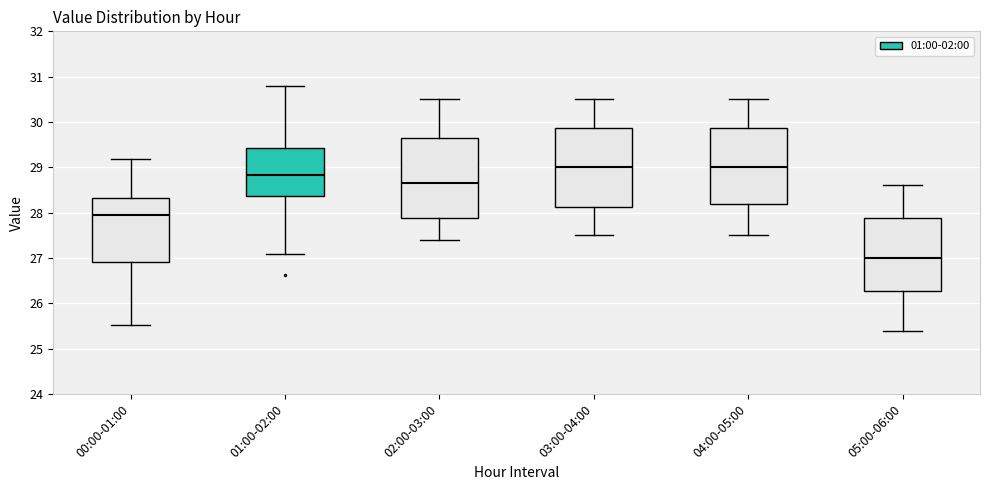

Reading left to right, read every box against the y-axis: the position of its median line, the range the box covers, and the ends of its whiskers. The values are not printed on the chart, so give them approximately, as read against the axis.

00:00-01:00: median 28.0, box 26.9 to 28.3, whiskers 25.5 to 29.2
01:00-02:00: median 28.8, box 28.4 to 29.4, whiskers 27.1 to 30.8
02:00-03:00: median 28.7, box 27.9 to 29.7, whiskers 27.4 to 30.5
03:00-04:00: median 29.0, box 28.1 to 29.9, whiskers 27.5 to 30.5
04:00-05:00: median 29.0, box 28.2 to 29.9, whiskers 27.5 to 30.5
05:00-06:00: median 27.0, box 26.3 to 27.9, whiskers 25.4 to 28.6